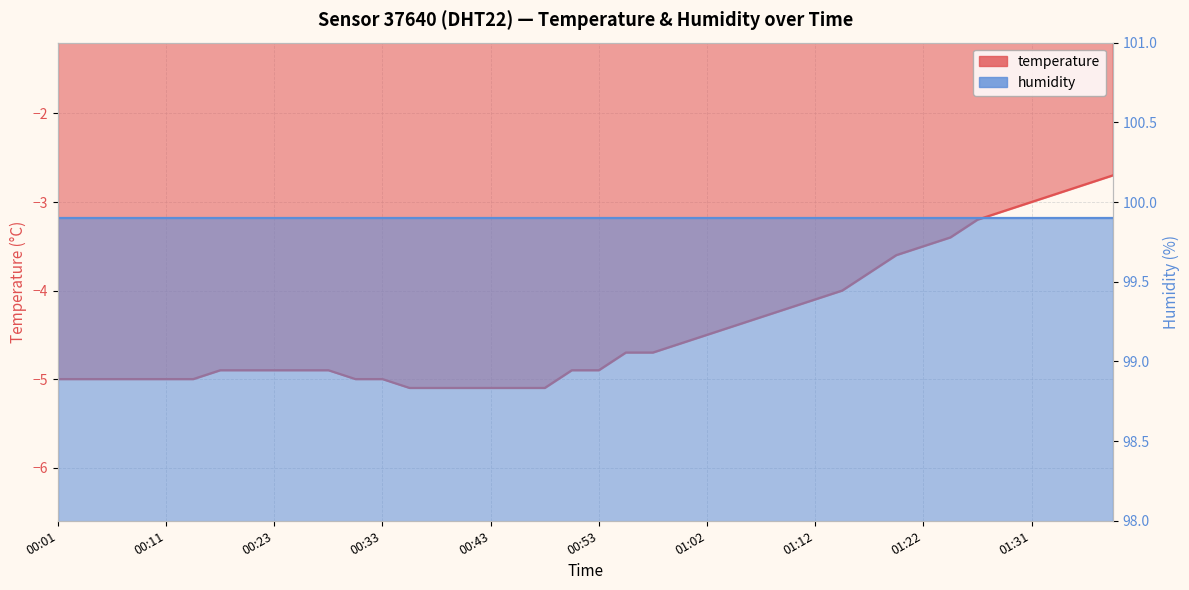

How many categories are shown in the chart?

40